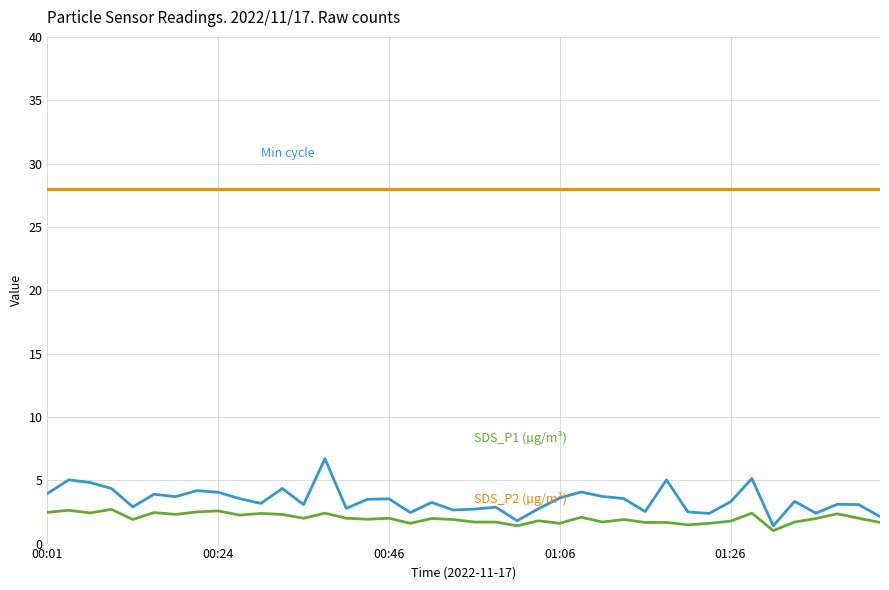

What is the maximum value shown in the chart?

28.0